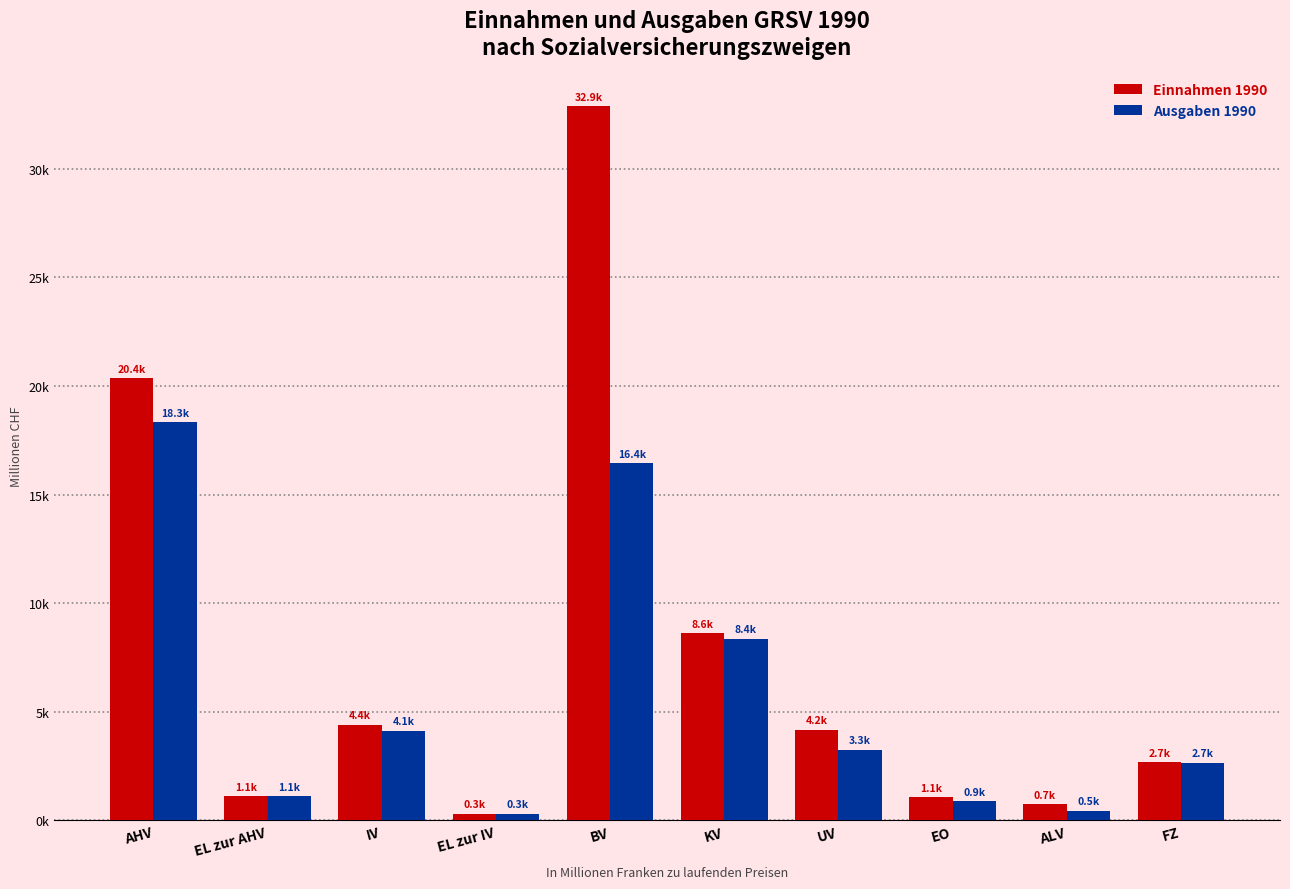

What is the label of the 1st bar from the left?

AHV